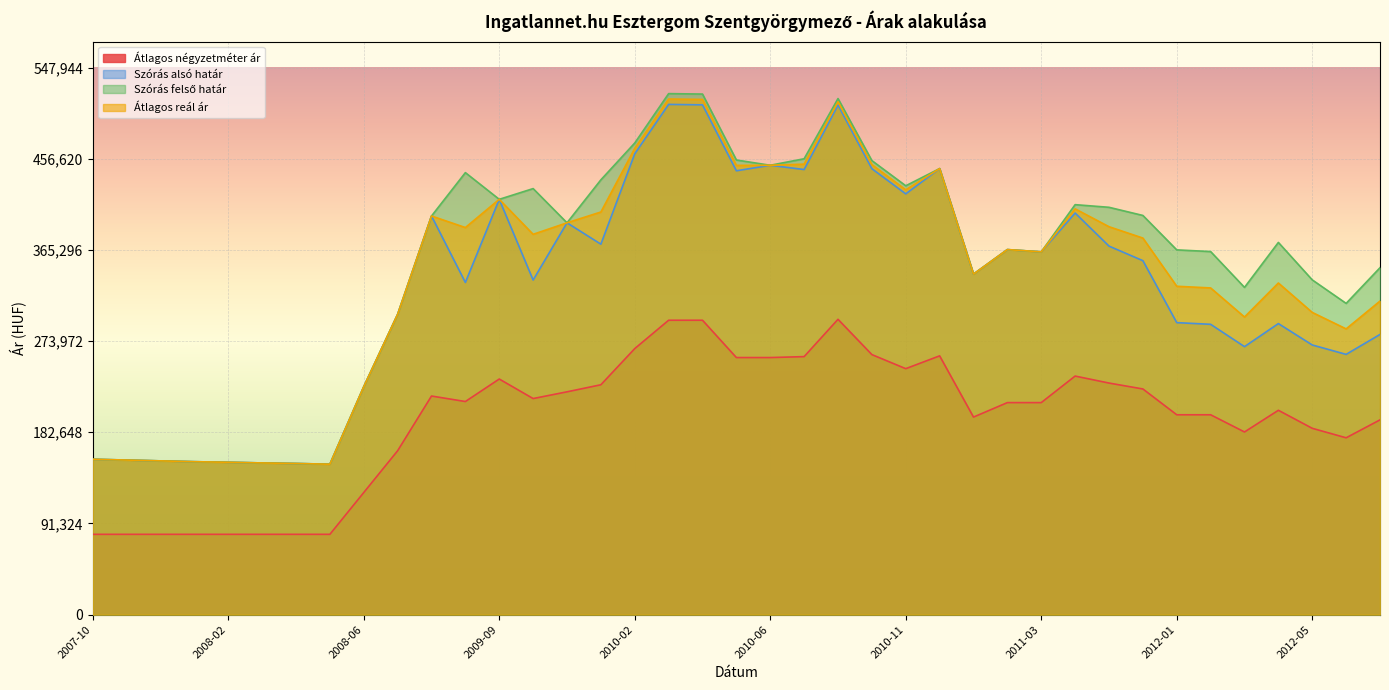

The value of Szórás felső határ at 2009-03 is 300774. True or false?

True